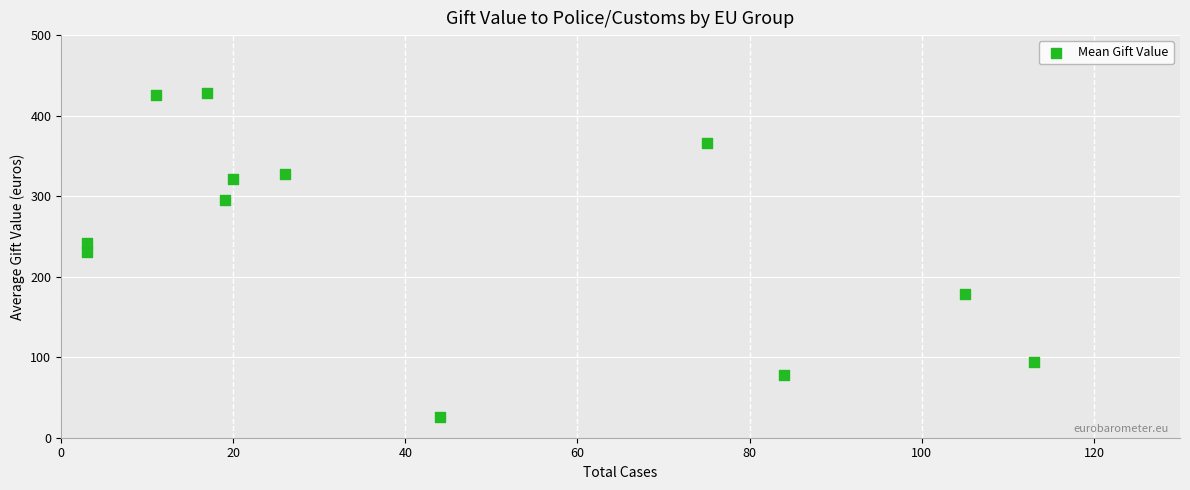

What is the range of Y values (max minus min)?

402.7